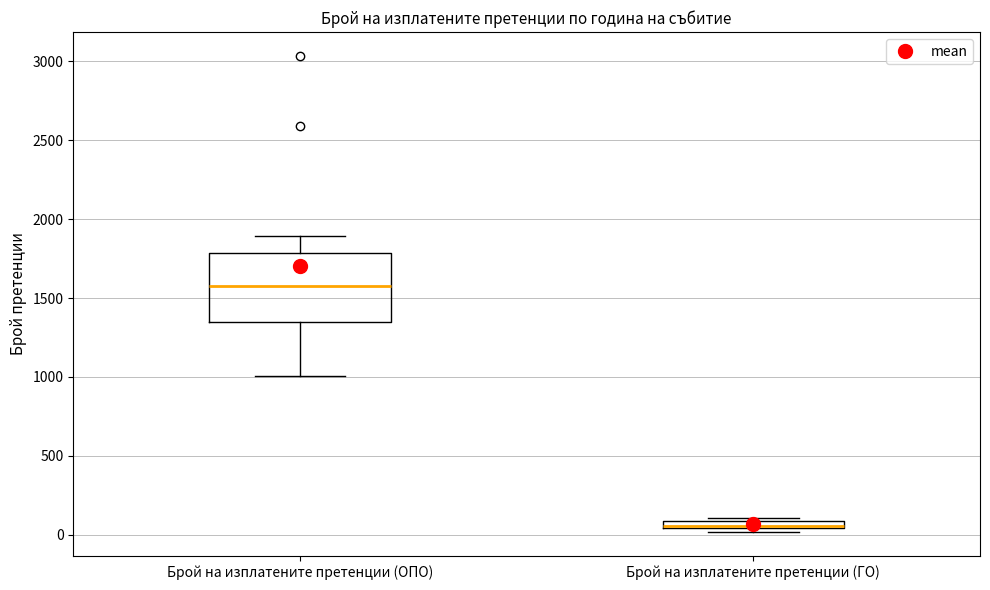

Which box's median line is the highest?

Брой на изплатените претенции (ОПО)